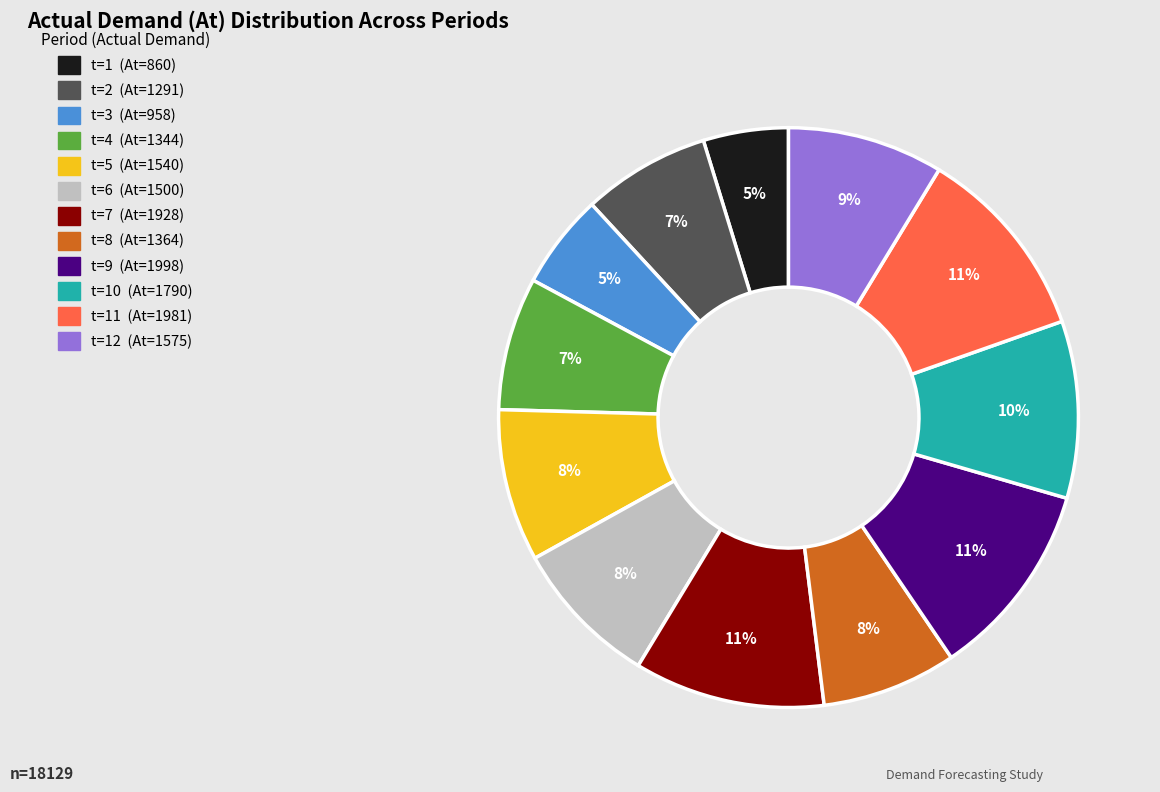

How many slices are in this pie chart?

12